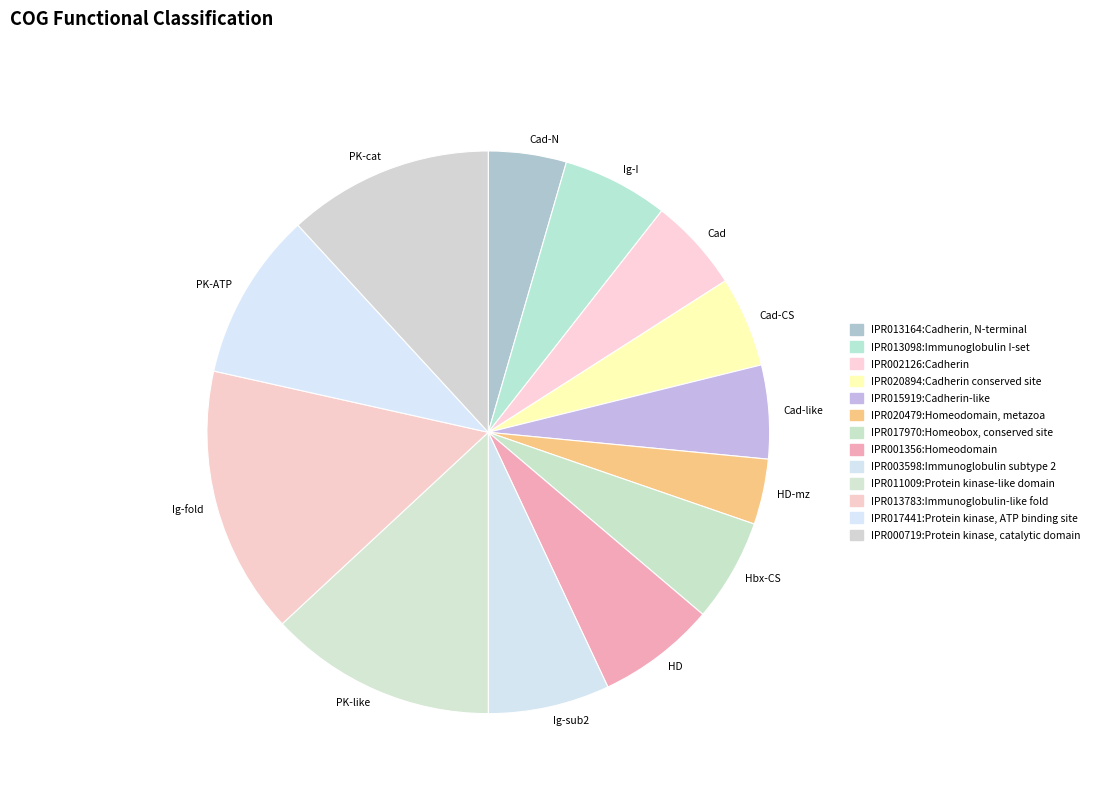

Does Cad-CS represent more than half of the total?

No